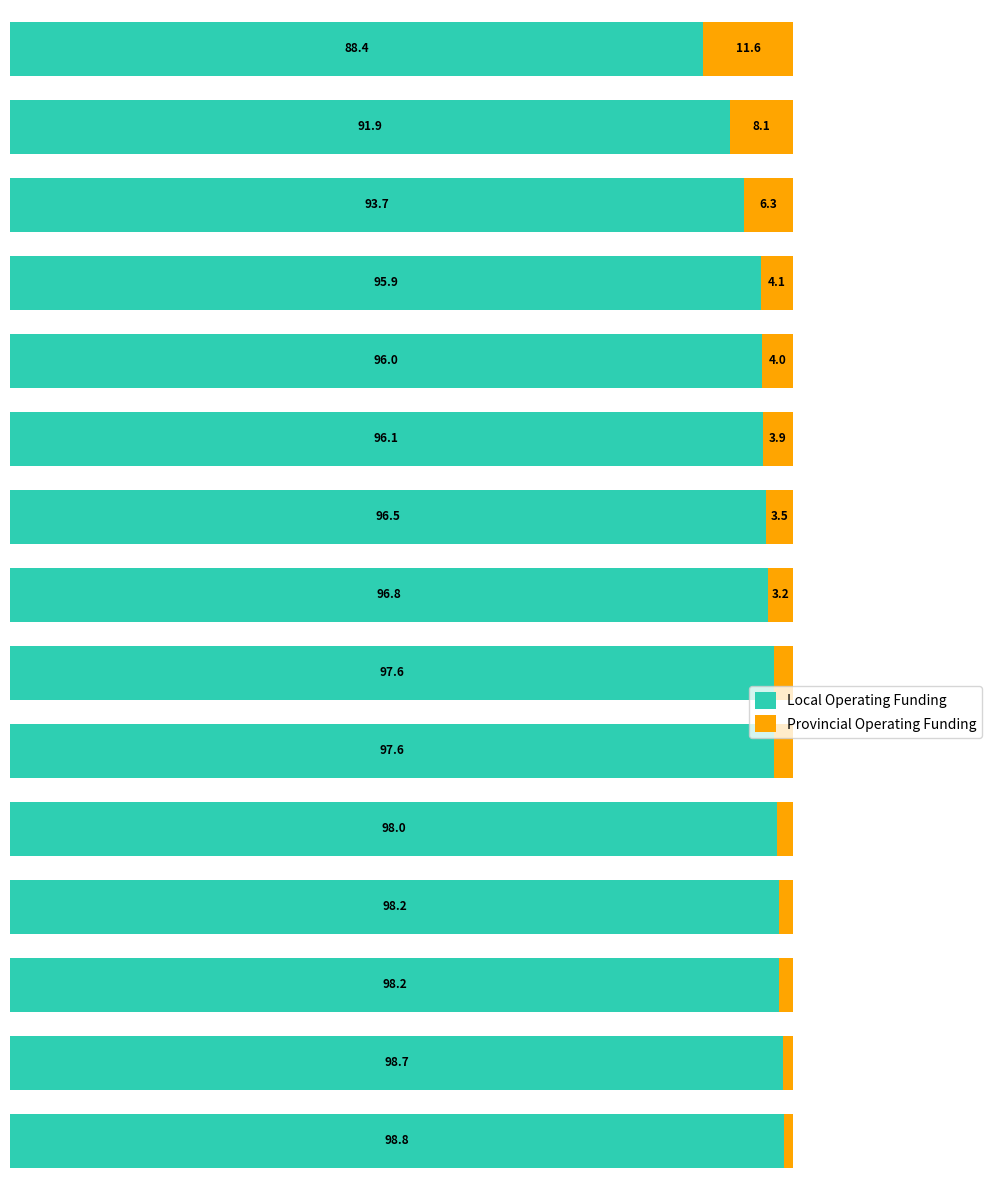

What is the difference between the second highest and second lowest values in the Local Operating Funding series?

6.8